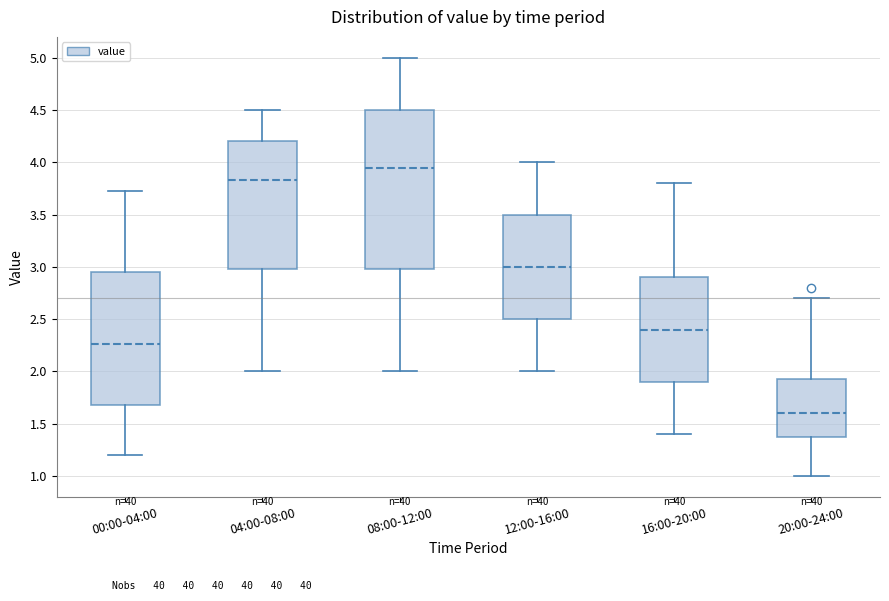

Reading left to right, transcribe this box plot: for each box, give where its median line is, the range the box spans, and where its two whiskers end, as read against the y-axis. The values are not printed on the chart, so give them approximately, as read against the axis.

00:00-04:00: median 2.25, box 1.70 to 2.95, whiskers 1.20 to 3.75
04:00-08:00: median 3.85, box 3.00 to 4.20, whiskers 2.00 to 4.50
08:00-12:00: median 3.95, box 3.00 to 4.50, whiskers 2.00 to 5.00
12:00-16:00: median 3.00, box 2.50 to 3.50, whiskers 2.00 to 4.00
16:00-20:00: median 2.40, box 1.90 to 2.90, whiskers 1.40 to 3.80
20:00-24:00: median 1.60, box 1.40 to 1.95, whiskers 1.00 to 2.70